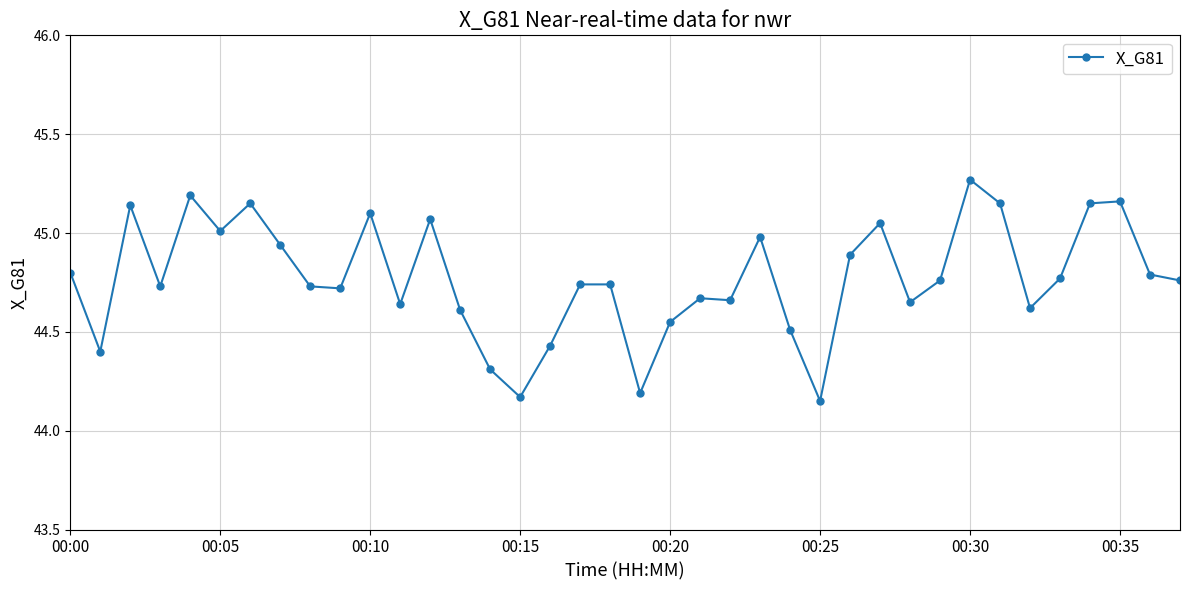

True or false: the data has more than 0 interior local peaks.

True